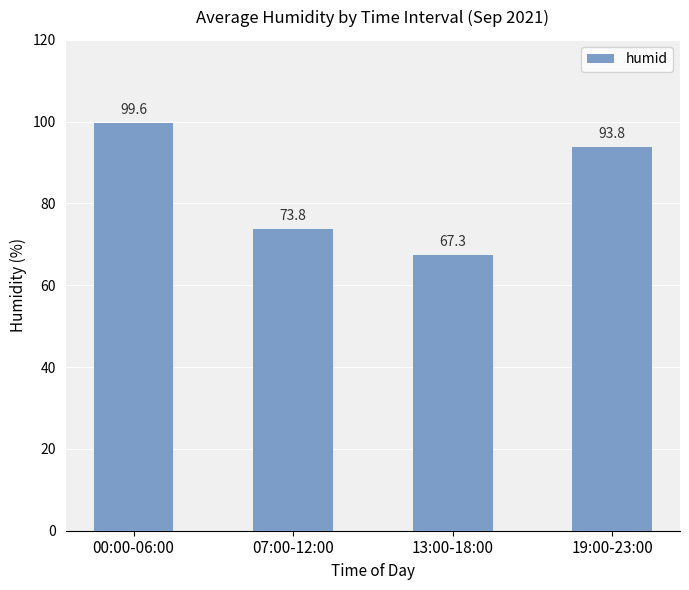

At which category does the chart reach its peak across all series?

00:00-06:00